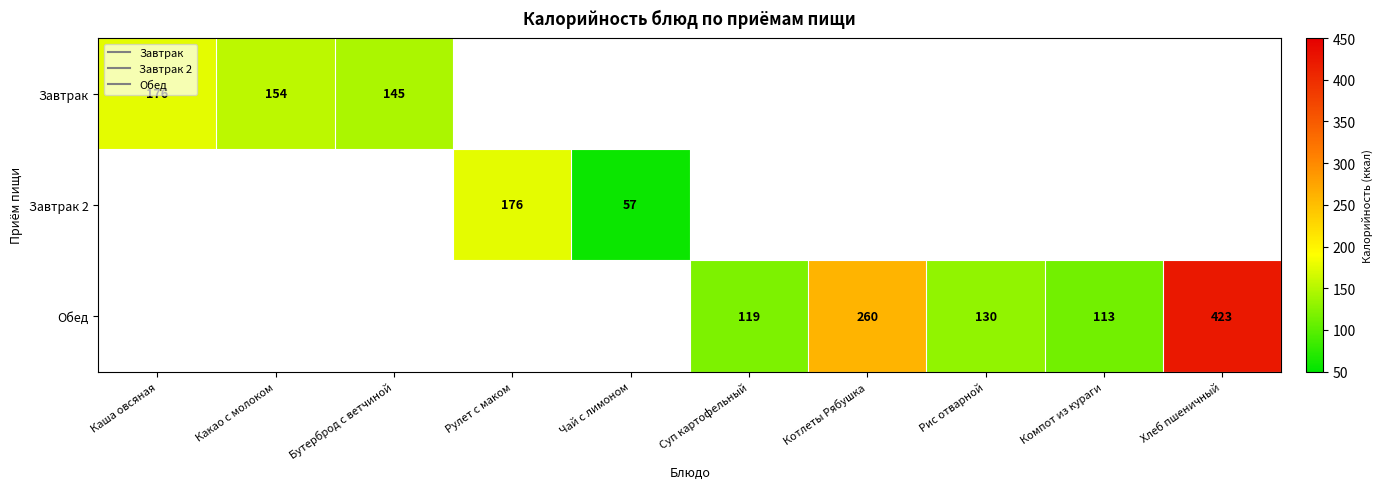

At which label does Завтрак reach its peak?

Каша овсяная